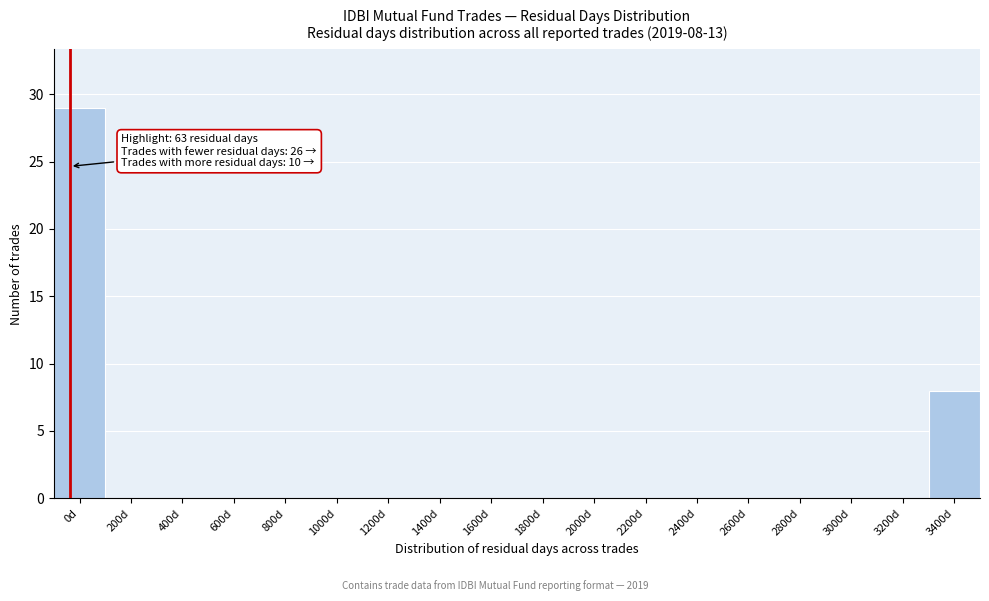

Reading left to right, extract all data points from this chart.

0d=29	200d=0	400d=0	600d=0	800d=0	1000d=0	1200d=0	1400d=0	1600d=0	1800d=0	2000d=0	2200d=0	2400d=0	2600d=0	2800d=0	3000d=0	3200d=0	3400d=8